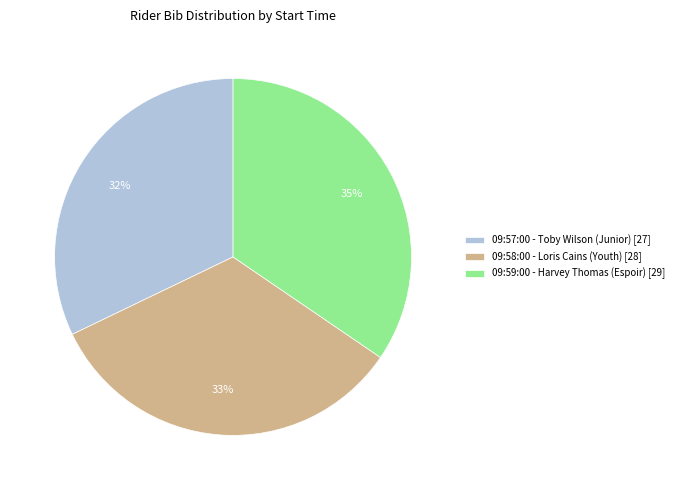

How many slices are in this pie chart?

3